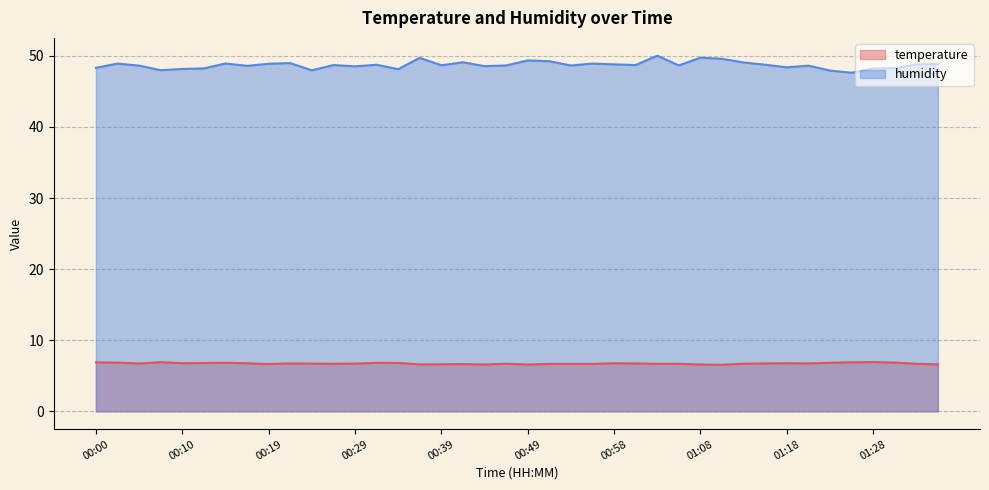

List the series in order of their peak value, lowest first.

temperature, humidity